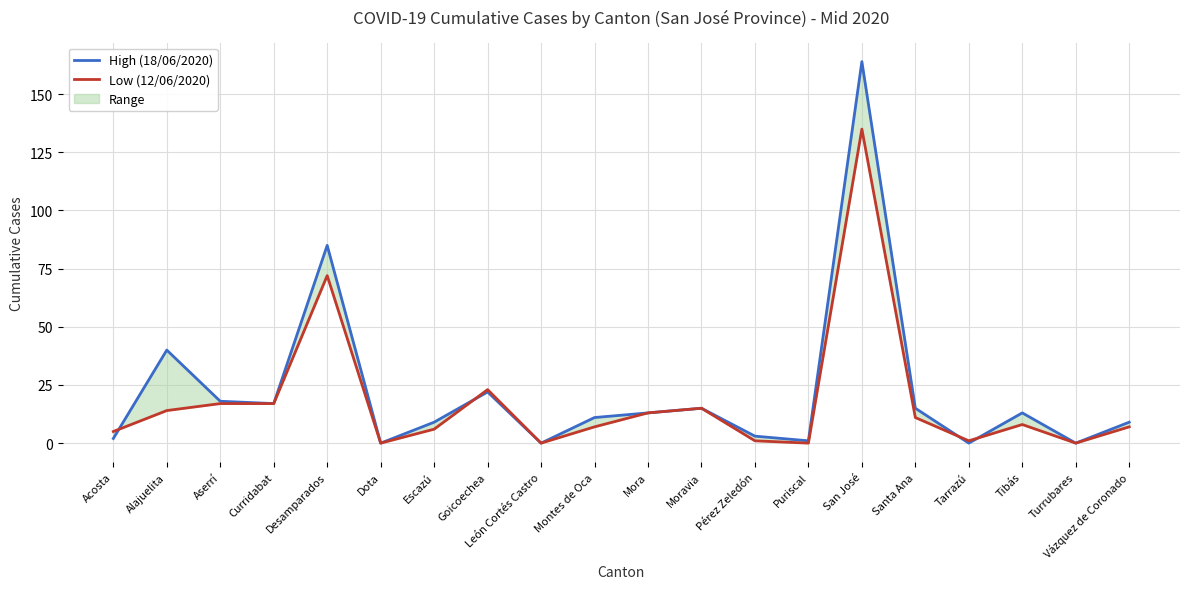

What is the label of the 12th point from the right?

León Cortés Castro